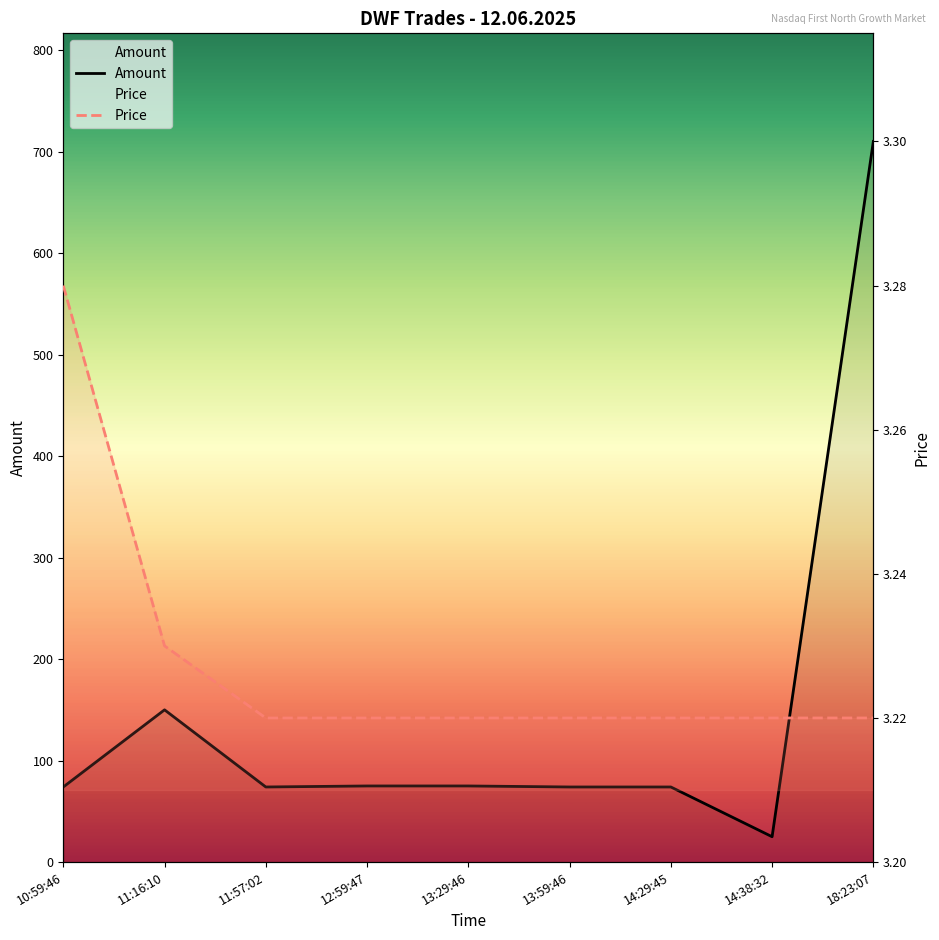

How many interior local valleys does the Amount series have?

2